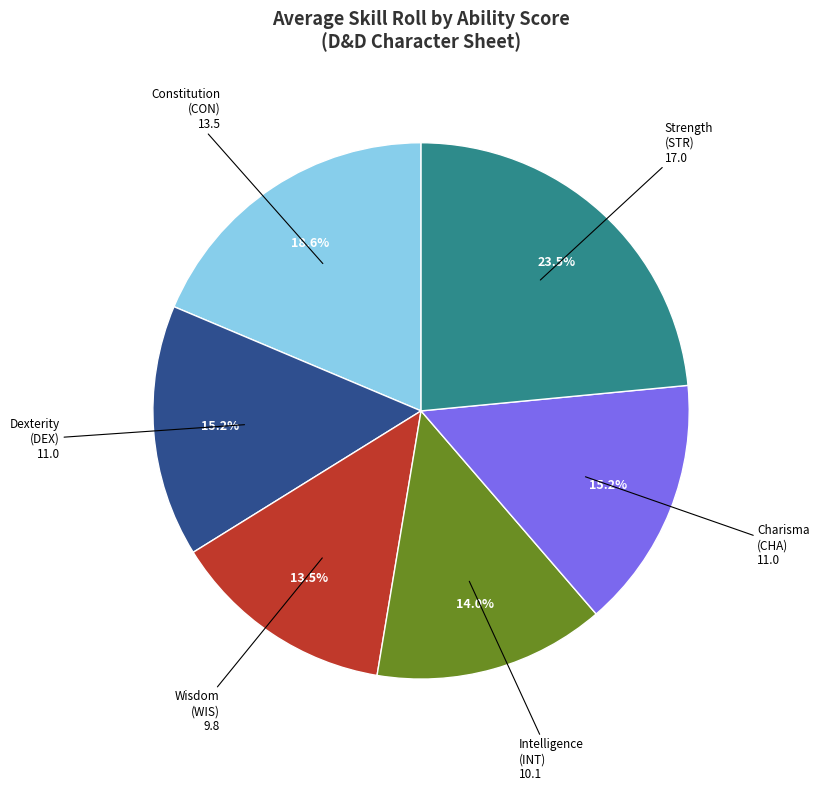

Does any single category account for the majority?

No